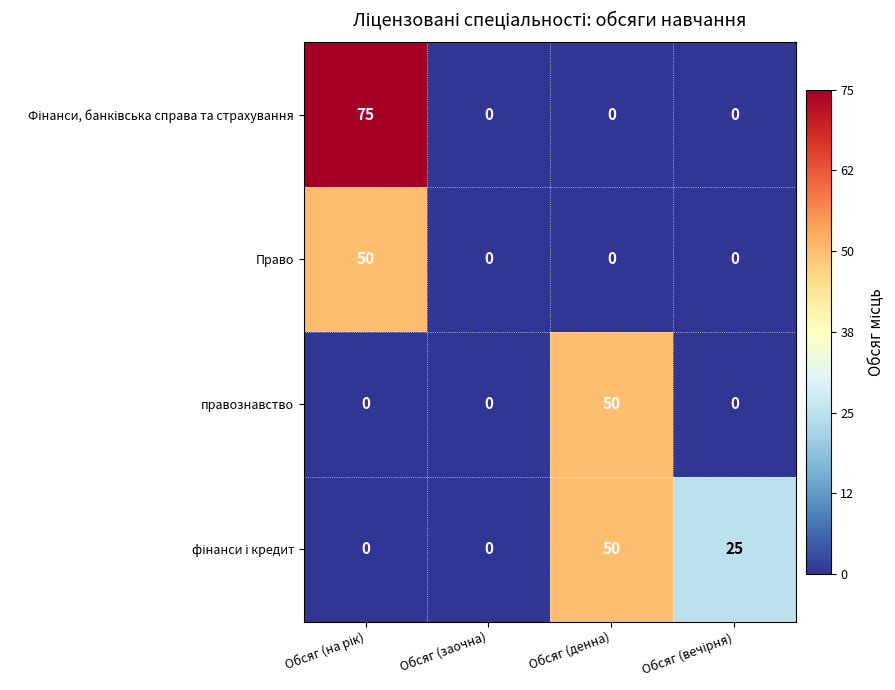

What is the sum of all Право values?

50